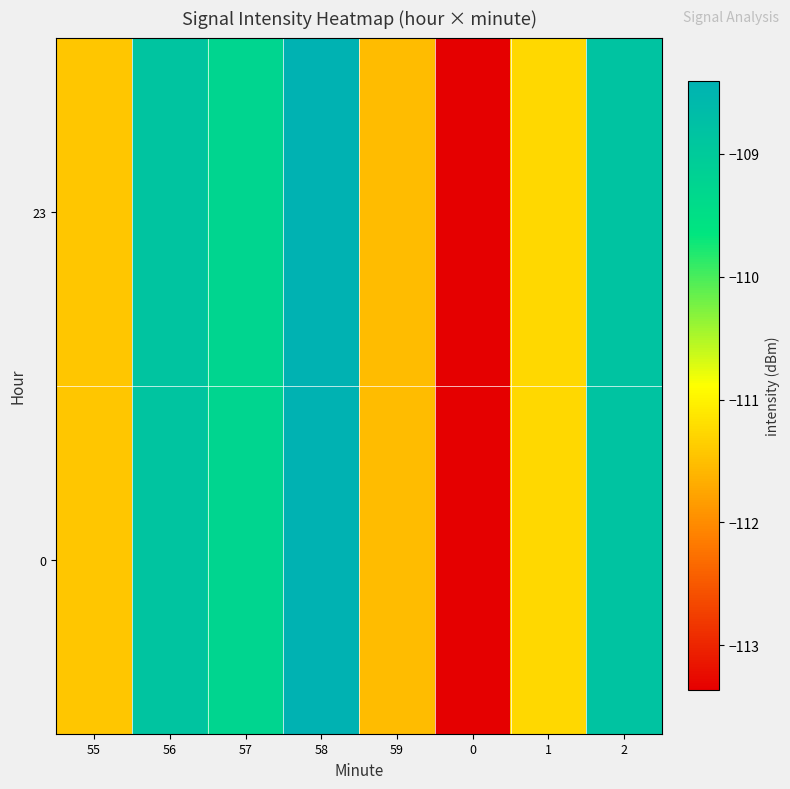

At 55, list the series in order from smallest to largest.

23, 0